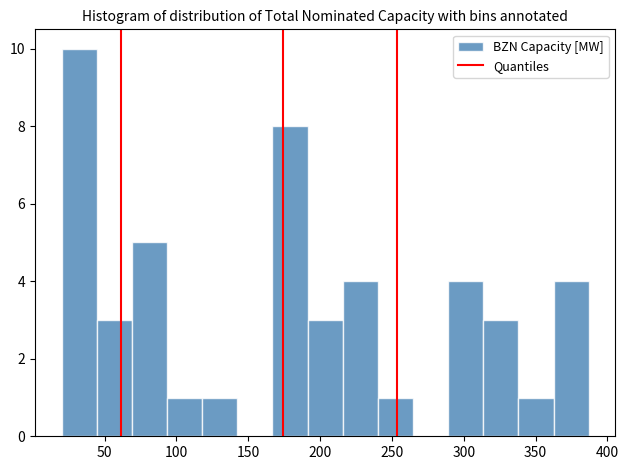

Which range on the x-axis has the tallest bar?

20 to 45